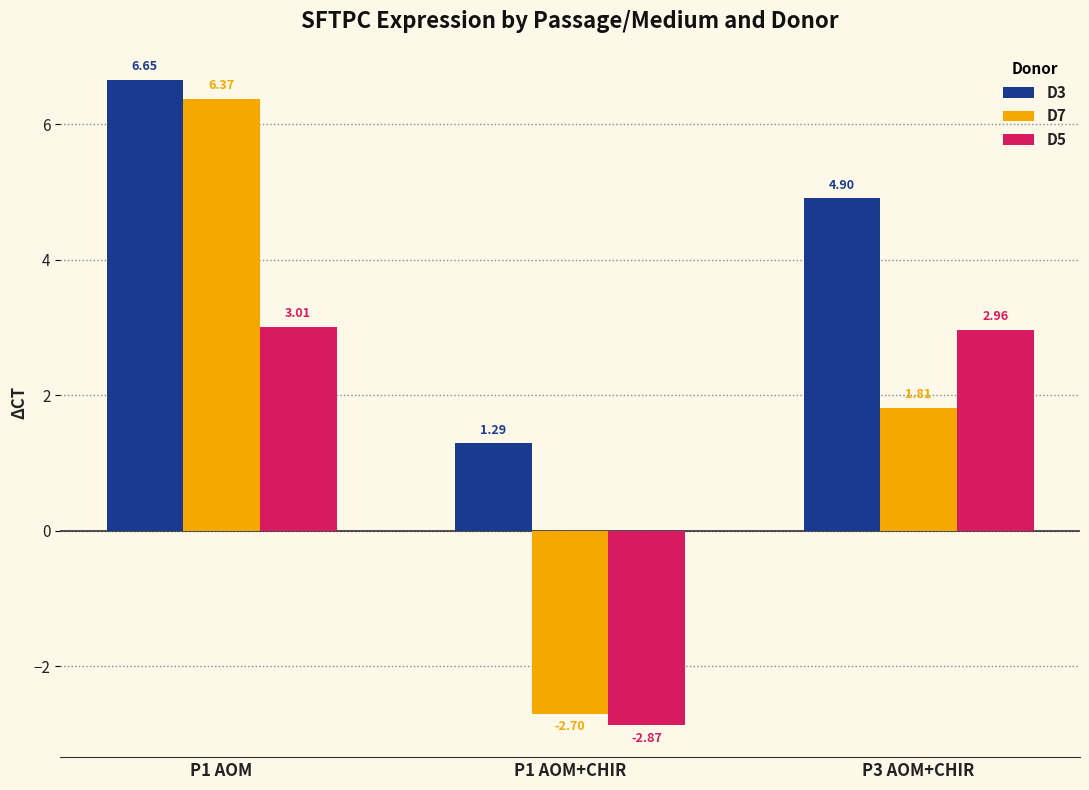

What is the average value of the D7 series?

1.8